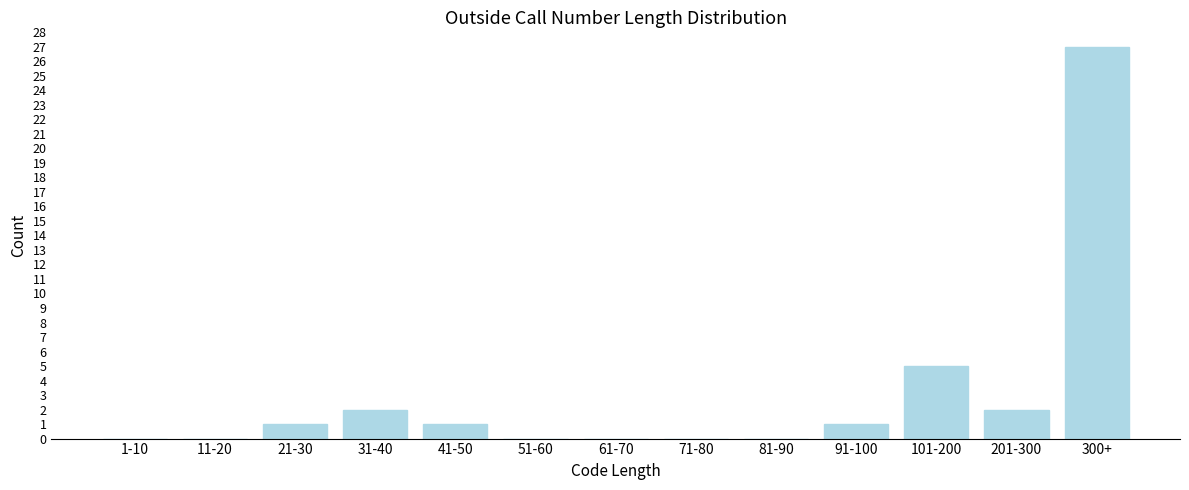

Reading right to left, transcribe all the data shown in this chart.

300+=27	201-300=2	101-200=5	91-100=1	81-90=0	71-80=0	61-70=0	51-60=0	41-50=1	31-40=2	21-30=1	11-20=0	1-10=0